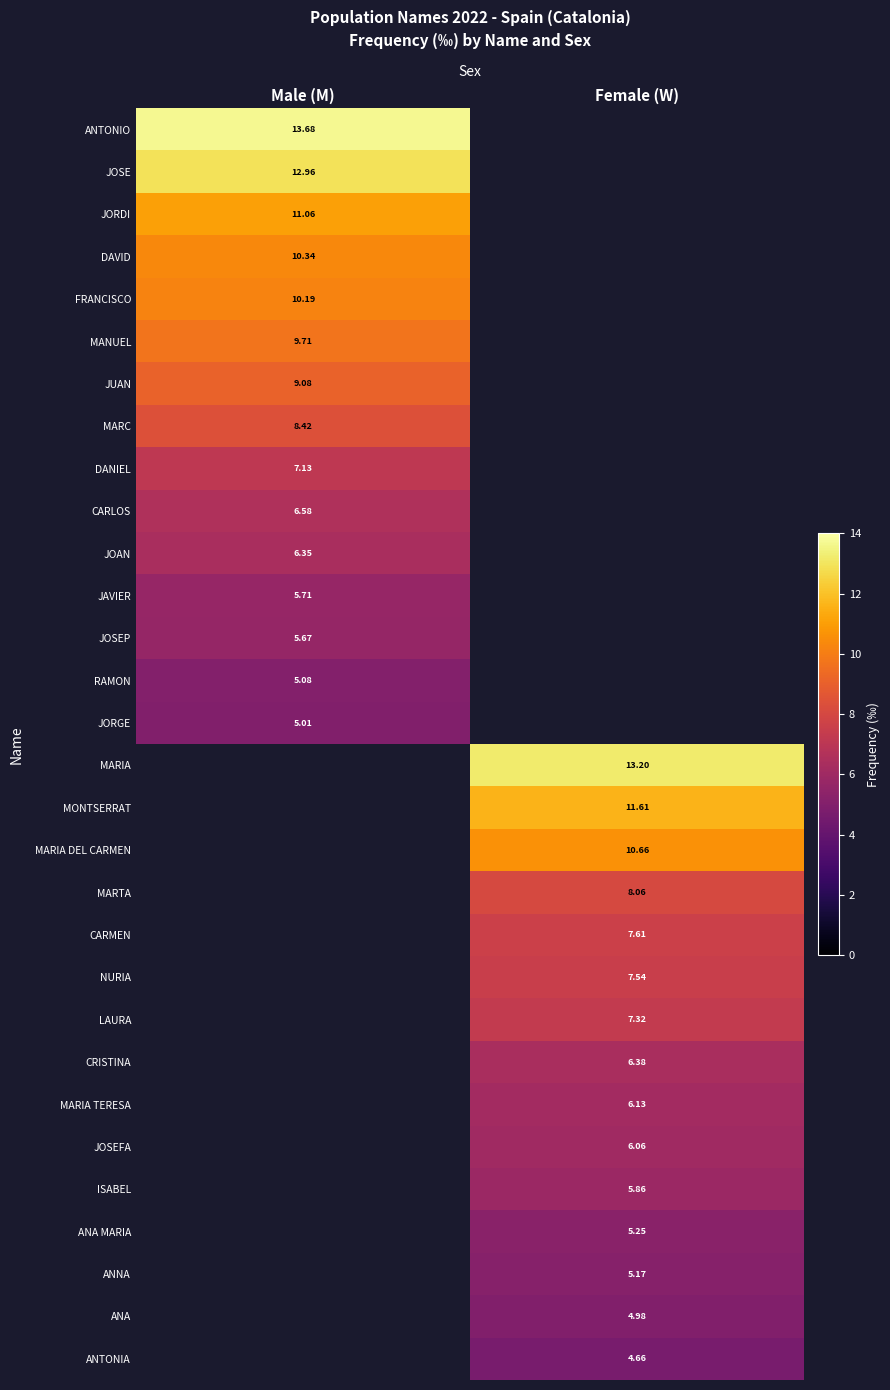

At how many categories does at least one series exceed 10?

2